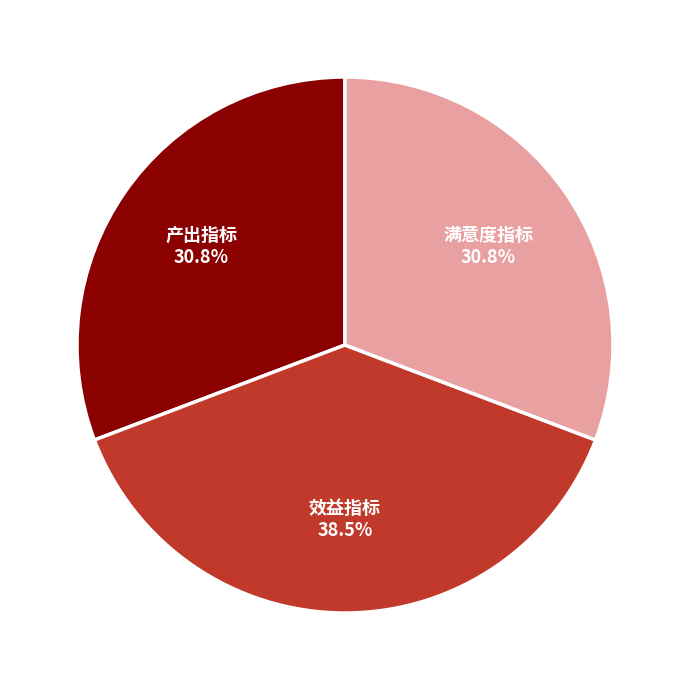

What percentage do 产出指标 and 效益指标 together represent?

69.2%